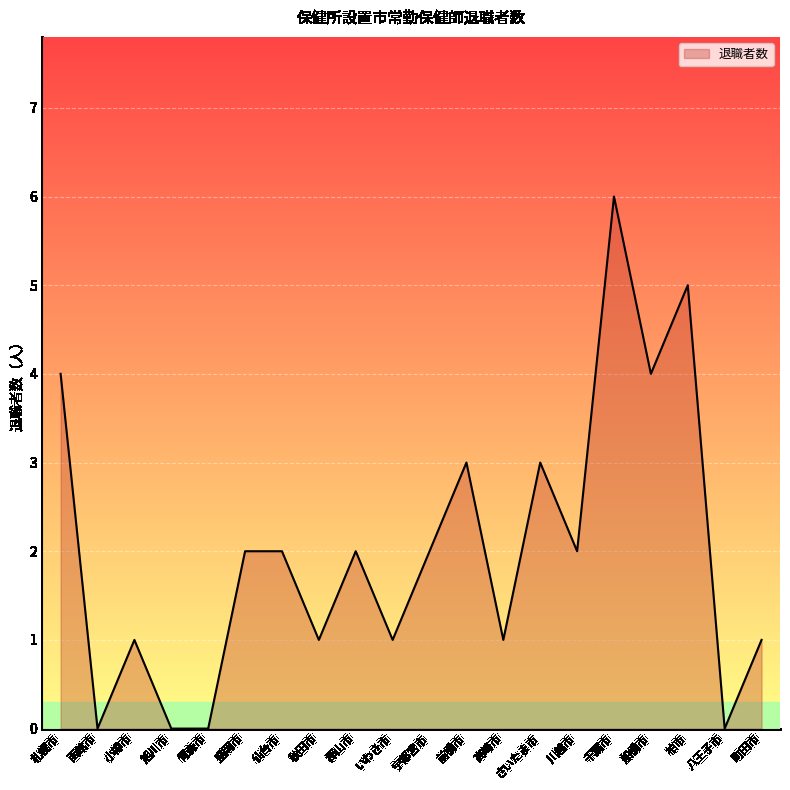

Read the value at 船橋市.

4